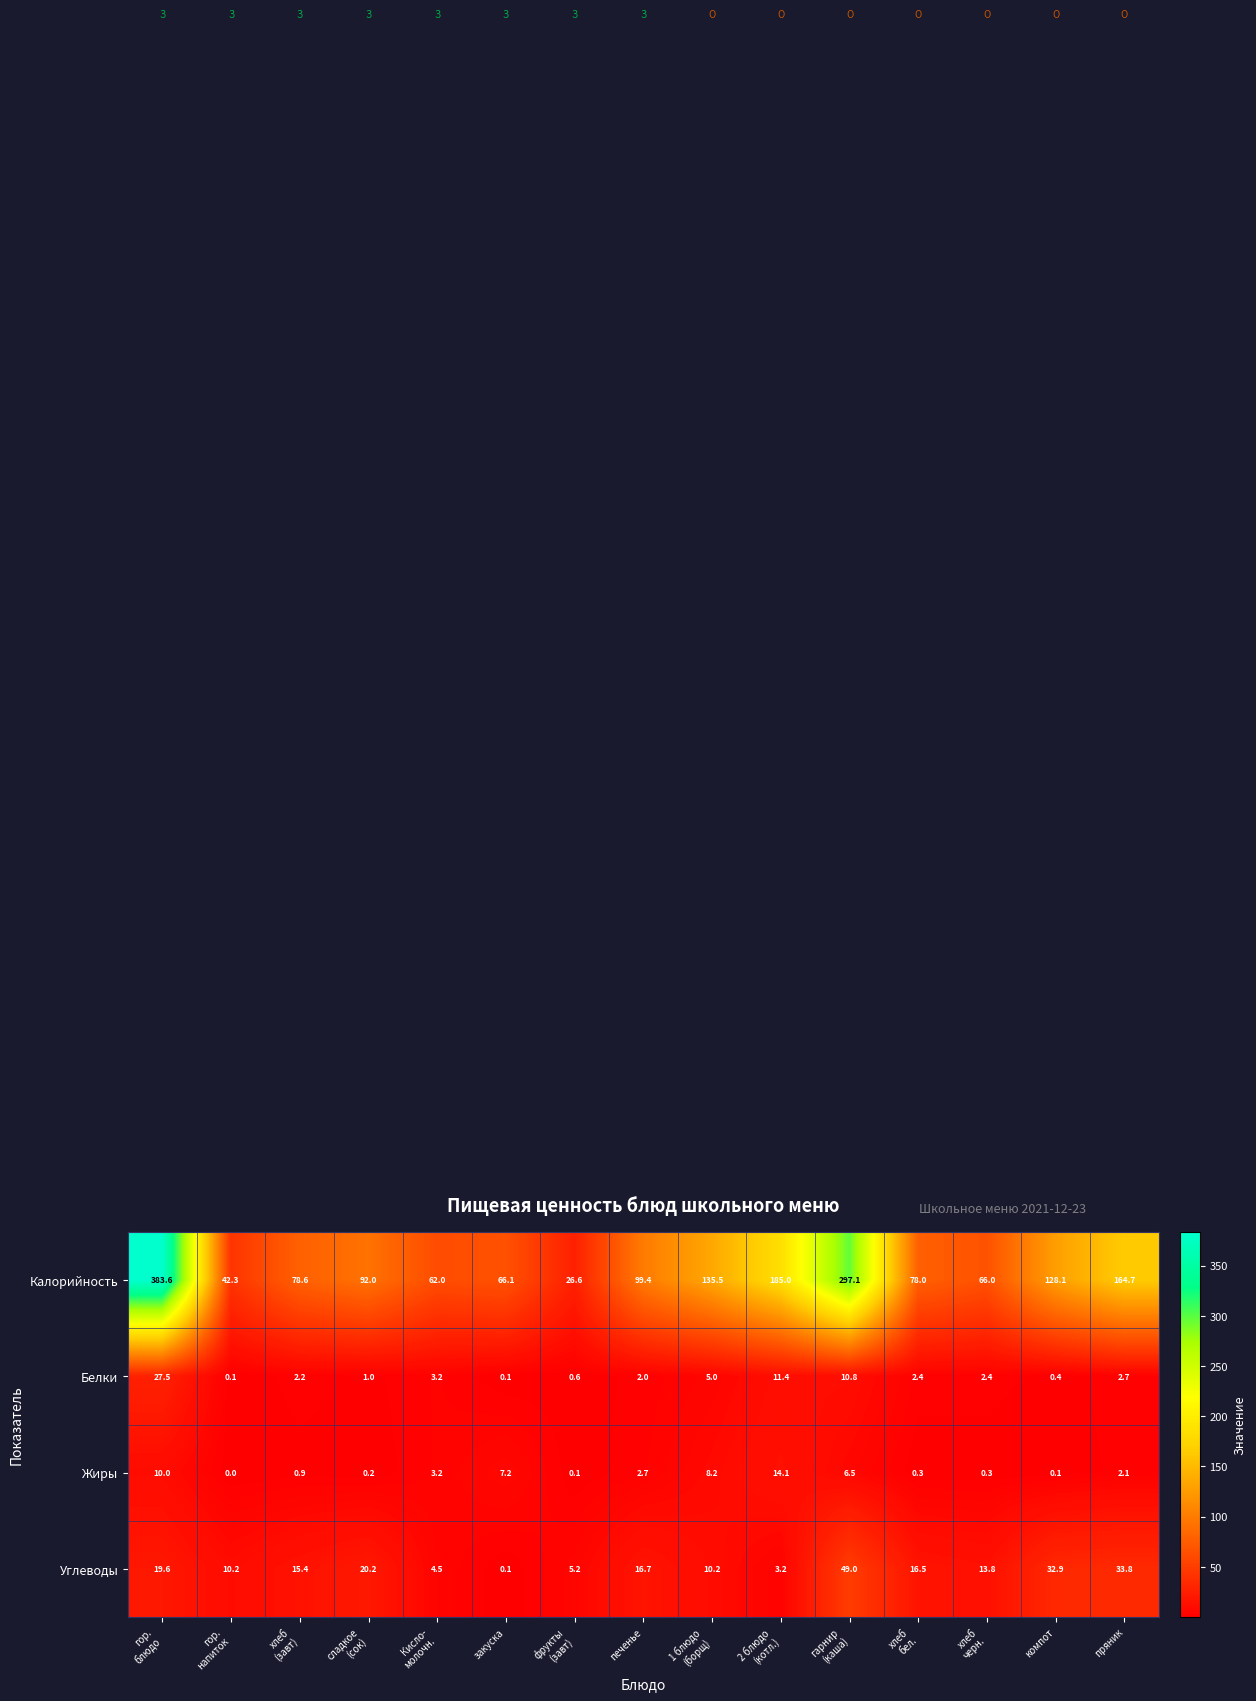

List the series in order of their peak value, highest first.

Калорийность, Углеводы, Белки, Жиры